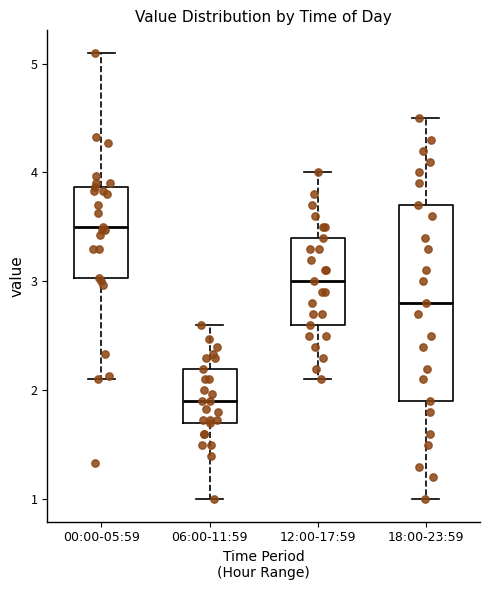

Reading left to right, read every box against the y-axis: the position of its median line, the range the box covers, and the ends of its whiskers. The values are not printed on the chart, so give them approximately, as read against the axis.

00:00-05:59: median 3.5, box 3.0 to 3.9, whiskers 2.1 to 5.1
06:00-11:59: median 1.9, box 1.7 to 2.2, whiskers 1.0 to 2.6
12:00-17:59: median 3.0, box 2.6 to 3.4, whiskers 2.1 to 4.0
18:00-23:59: median 2.8, box 1.9 to 3.7, whiskers 1.0 to 4.5